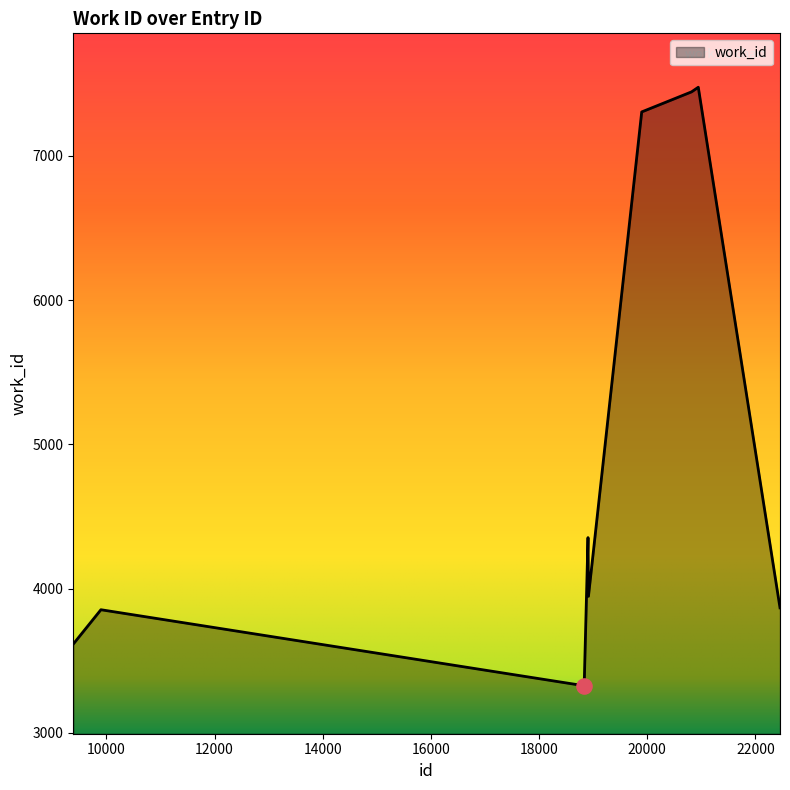

What is the greatest value displayed?

7475